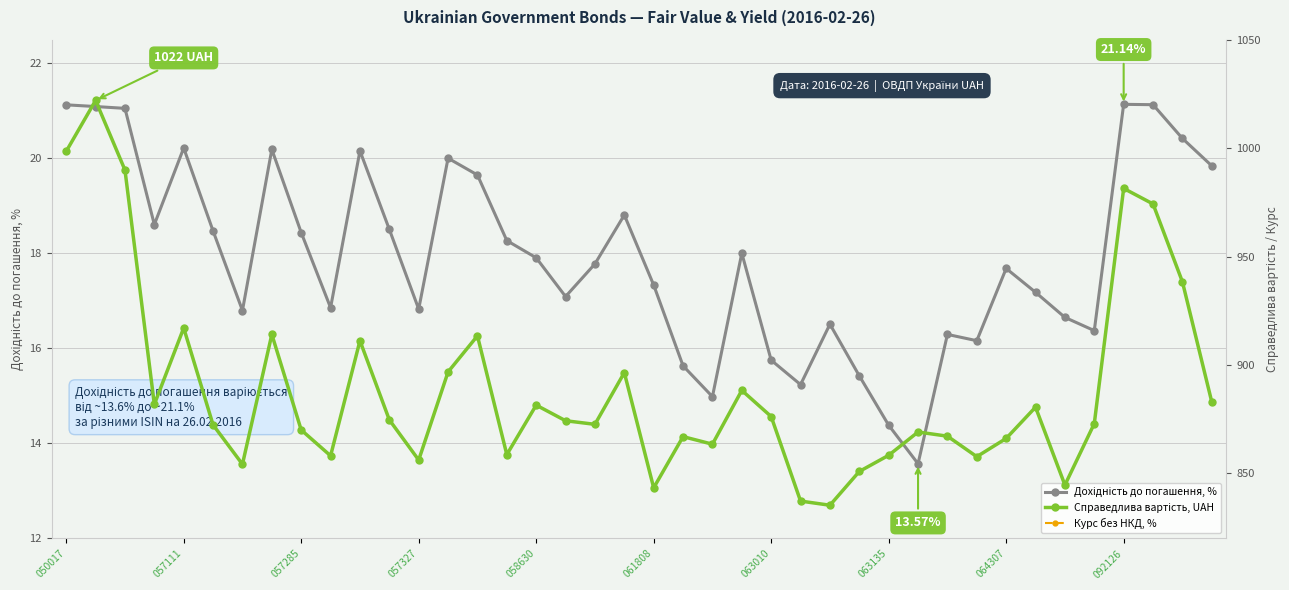

What is the value of the Справедлива вартість, UAH point at the 23rd from the left?

863.5